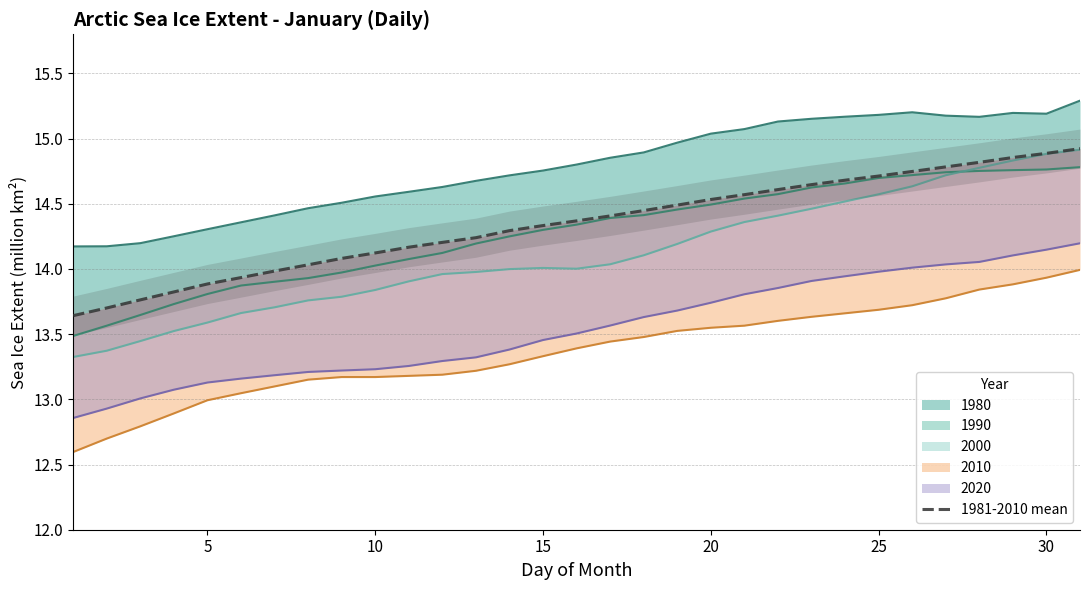

What is the difference between the second highest and minimum values?

1.2